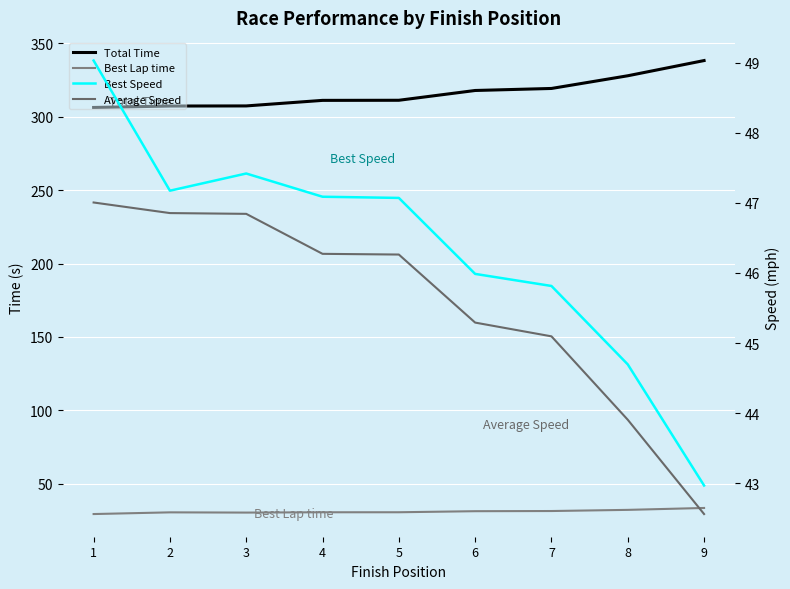

Which category has the lowest value in the Best Lap time series?

1